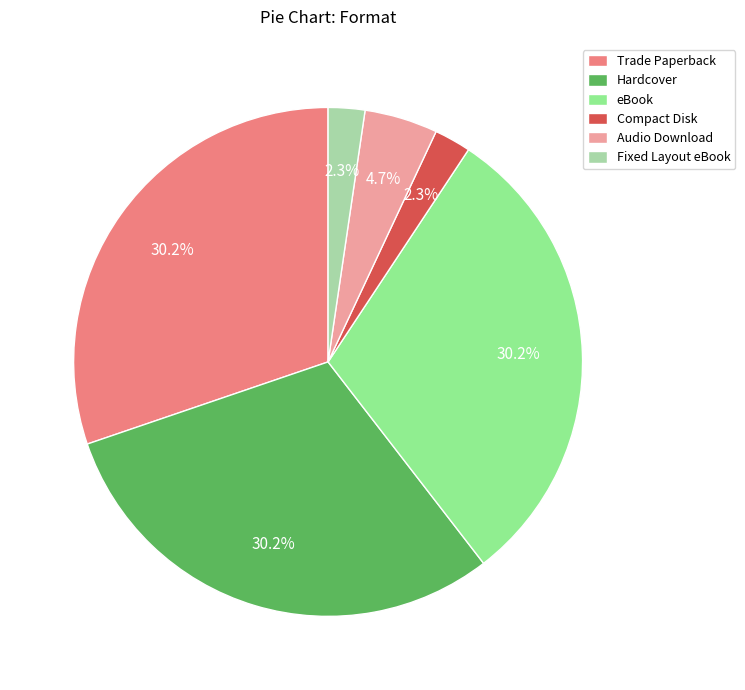

Count the number of slices in the pie.

6